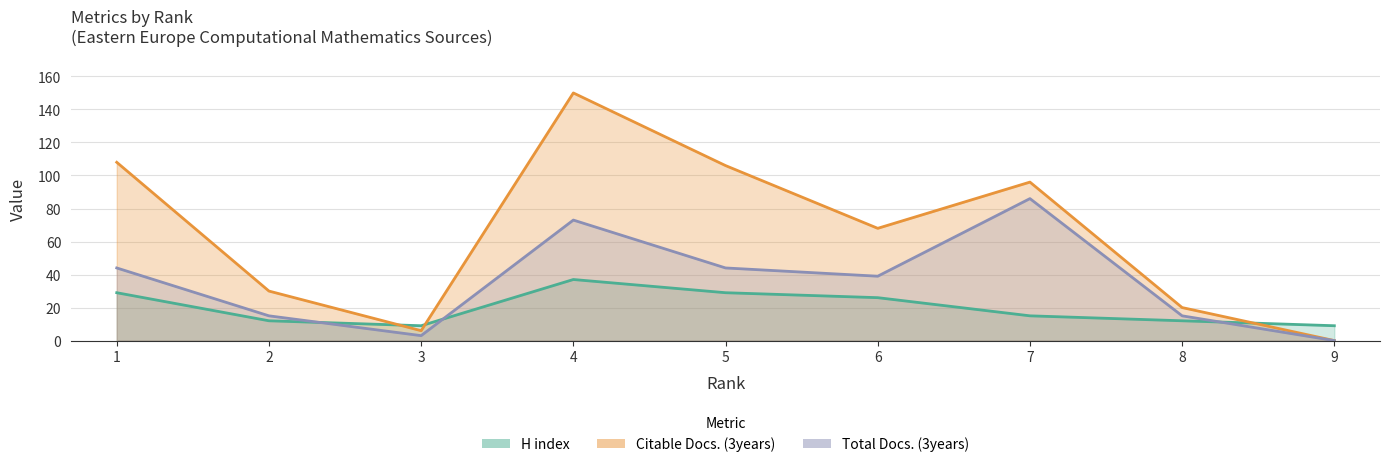

Which series has the widest spread of values?

Citable Docs. (3years)